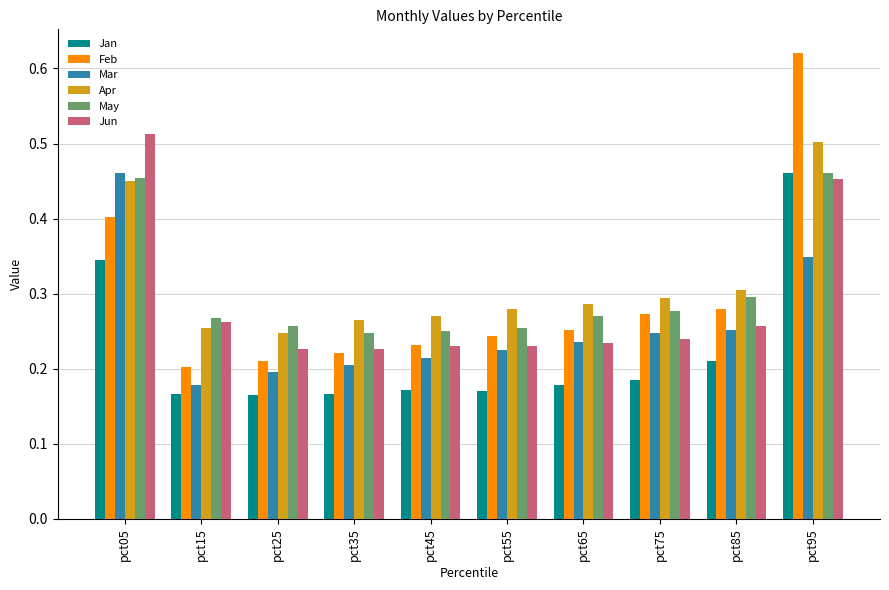

At which category is the sum across all series the highest?

pct95